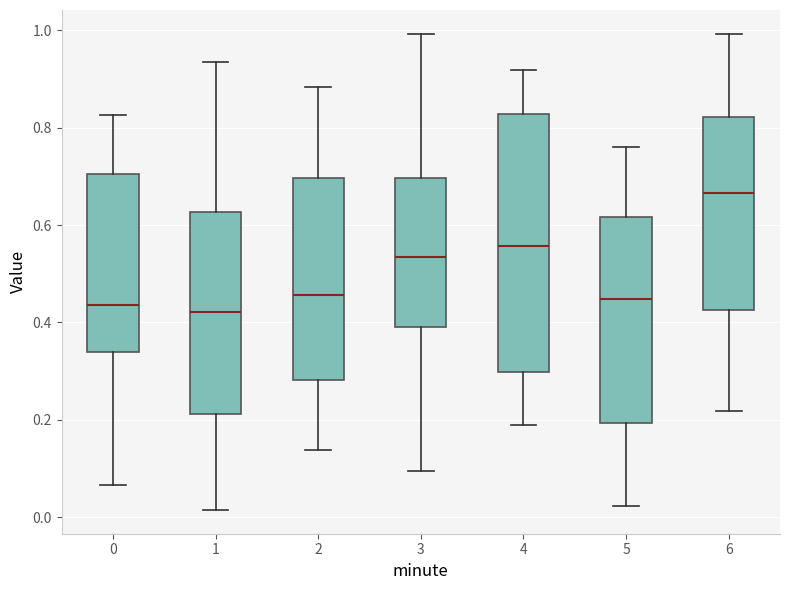

Reading left to right, transcribe this box plot: for each box, give where its median line is, the range the box spans, and where its two whiskers end, as read against the y-axis. The values are not printed on the chart, so give them approximately, as read against the axis.

0: median 0.44, box 0.34 to 0.70, whiskers 0.06 to 0.82
1: median 0.42, box 0.22 to 0.62, whiskers 0.02 to 0.94
2: median 0.46, box 0.28 to 0.70, whiskers 0.14 to 0.88
3: median 0.54, box 0.40 to 0.70, whiskers 0.10 to 1.00
4: median 0.56, box 0.30 to 0.82, whiskers 0.20 to 0.92
5: median 0.44, box 0.20 to 0.62, whiskers 0.02 to 0.76
6: median 0.66, box 0.42 to 0.82, whiskers 0.22 to 1.00